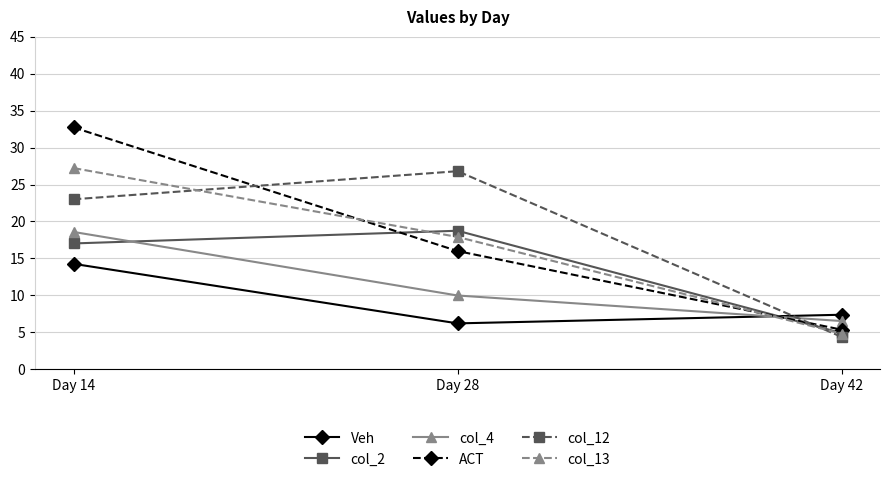

Reading left to right, extract all data points from this chart.

Veh: Day 14=14.3	Day 28=6.2	Day 42=7.4
col_2: Day 14=17.0	Day 28=18.7	Day 42=4.9
col_4: Day 14=18.6	Day 28=10.0	Day 42=6.5
ACT: Day 14=32.7	Day 28=16.0	Day 42=5.3
col_12: Day 14=23.0	Day 28=26.8	Day 42=4.4
col_13: Day 14=27.2	Day 28=17.9	Day 42=4.8